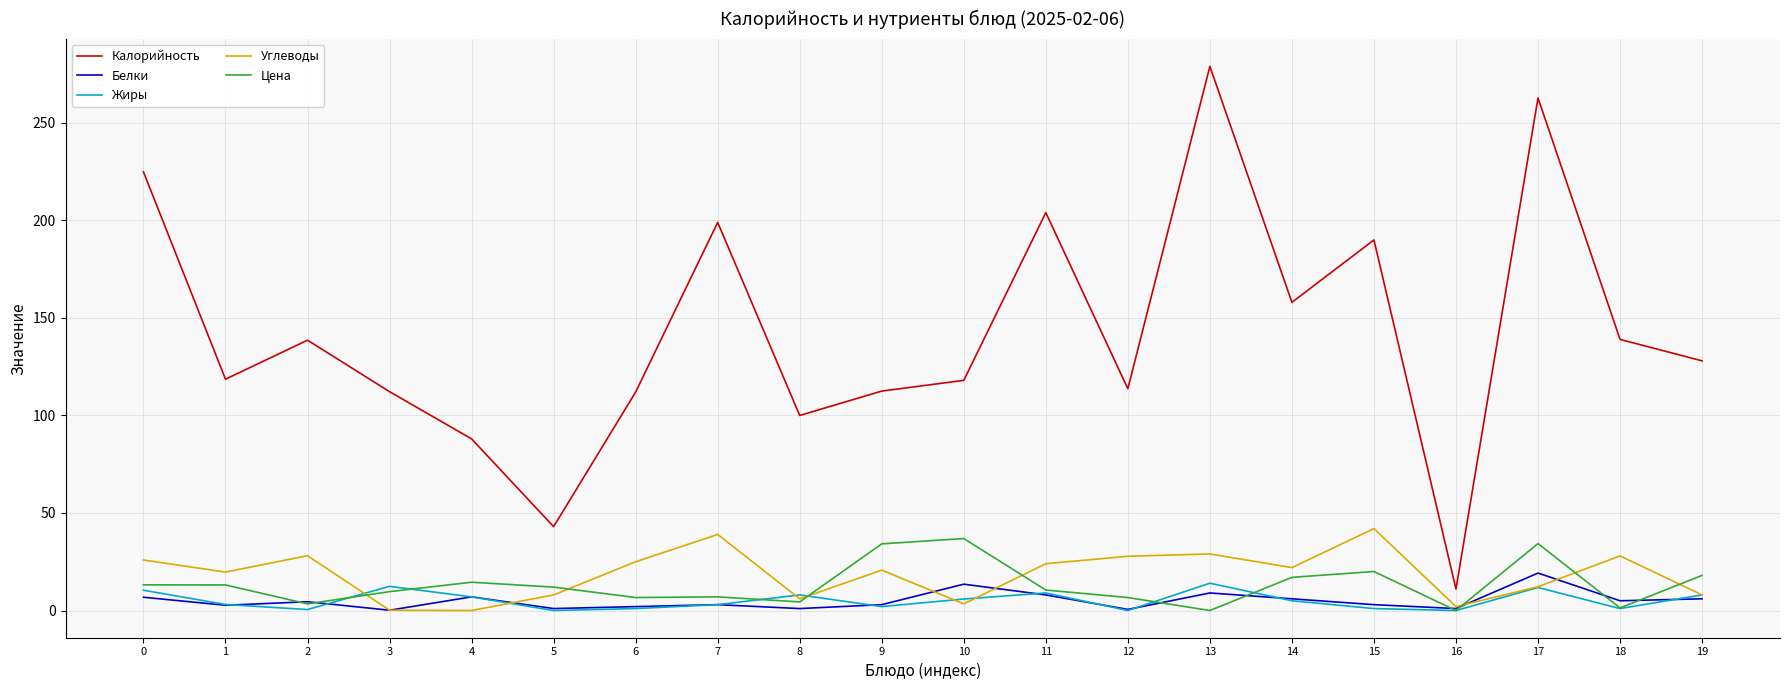

Where is the first local minimum for Жиры?

2